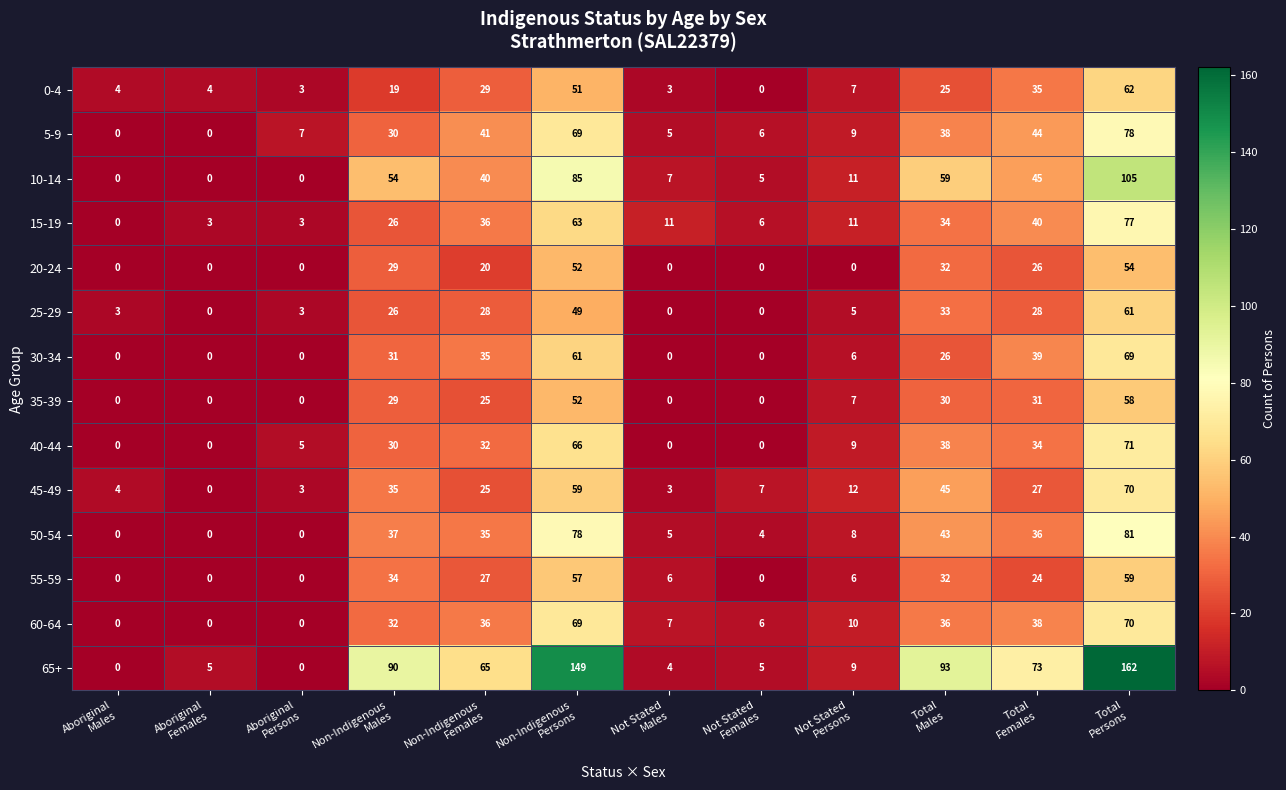

Which series has the largest total across all categories?

65+